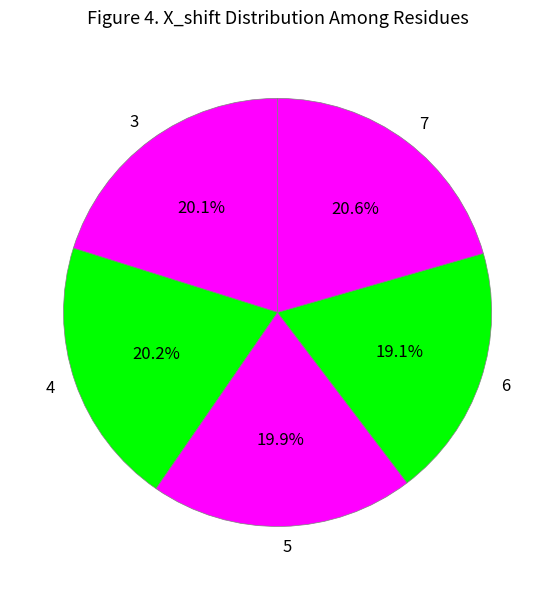

Combined, do 3 and 4 account for over 50%?

No